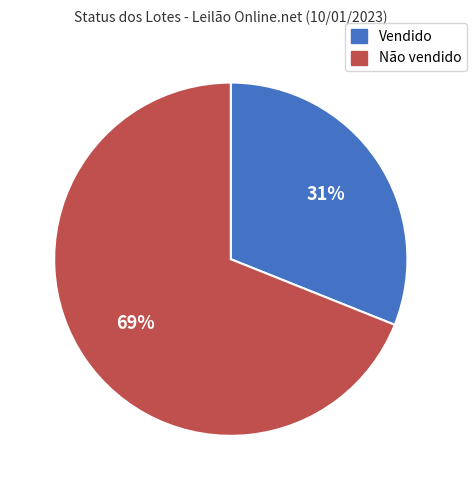

True or false: Vendido accounts for 31% of the total.

True